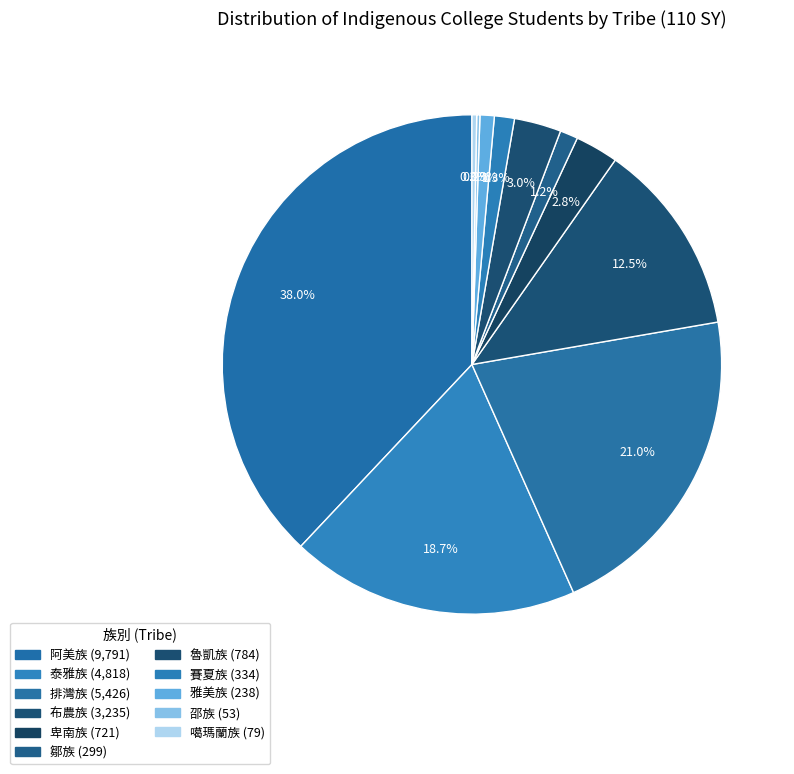

Does 鄒族 represent more than half of the total?

No